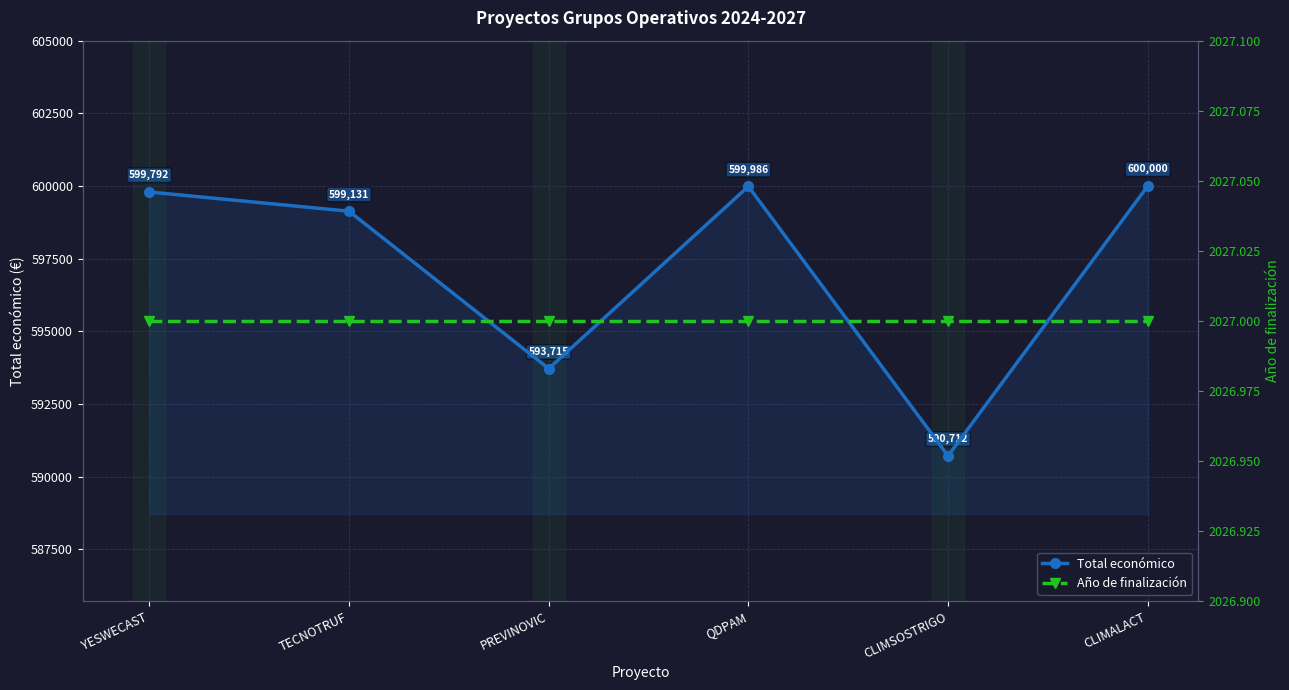

Which series changed the most between QDPAM and CLIMALACT?

Total económico